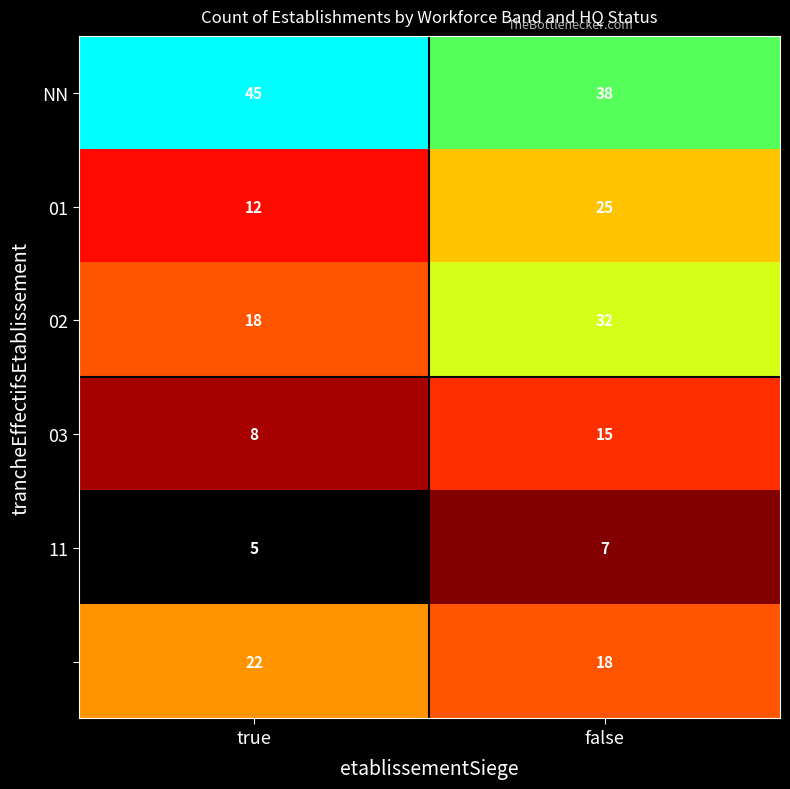

What is the difference between the highest and lowest values at true?

40